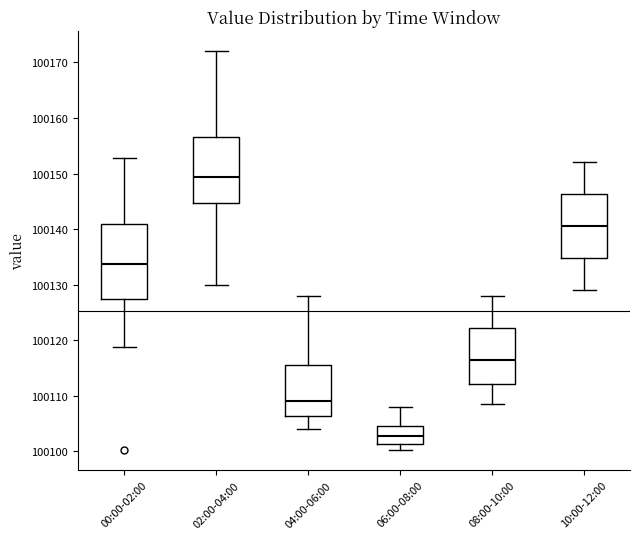

Reading left to right, read every box against the y-axis: the position of its median line, the range the box covers, and the ends of its whiskers. The values are not printed on the chart, so give them approximately, as read against the axis.

00:00-02:00: median 100134, box 100127 to 100141, whiskers 100119 to 100153
02:00-04:00: median 100149, box 100145 to 100157, whiskers 100130 to 100172
04:00-06:00: median 100109, box 100106 to 100116, whiskers 100104 to 100128
06:00-08:00: median 100103, box 100101 to 100105, whiskers 100100 to 100108
08:00-10:00: median 100117, box 100112 to 100122, whiskers 100109 to 100128
10:00-12:00: median 100141, box 100135 to 100146, whiskers 100129 to 100152